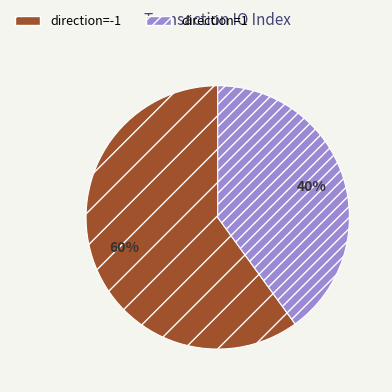

To the nearest percent, what percentage of the pie is direction=1?

40%